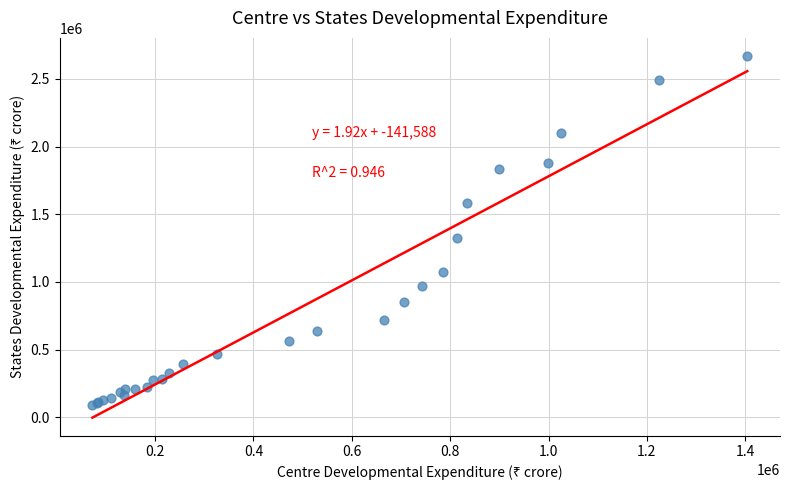

What Y value in the scatter plot is closest to 1378807?

1325989